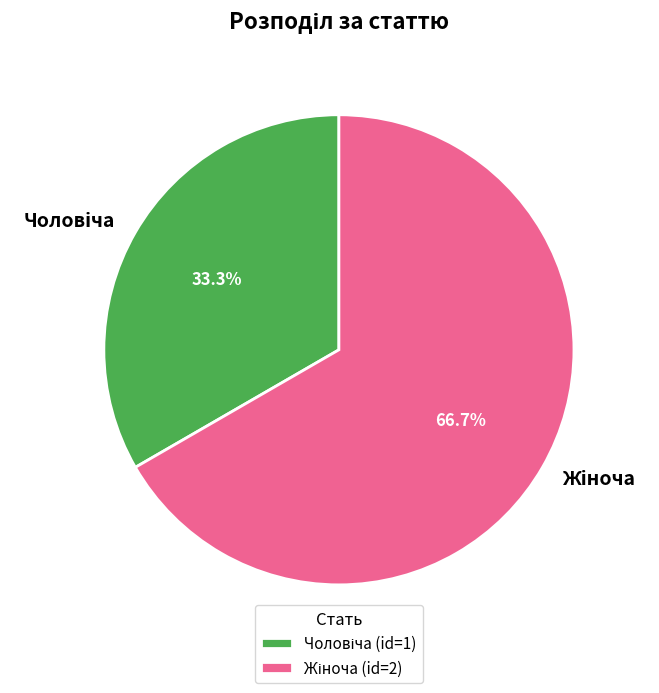

How many segments does this pie chart have?

2